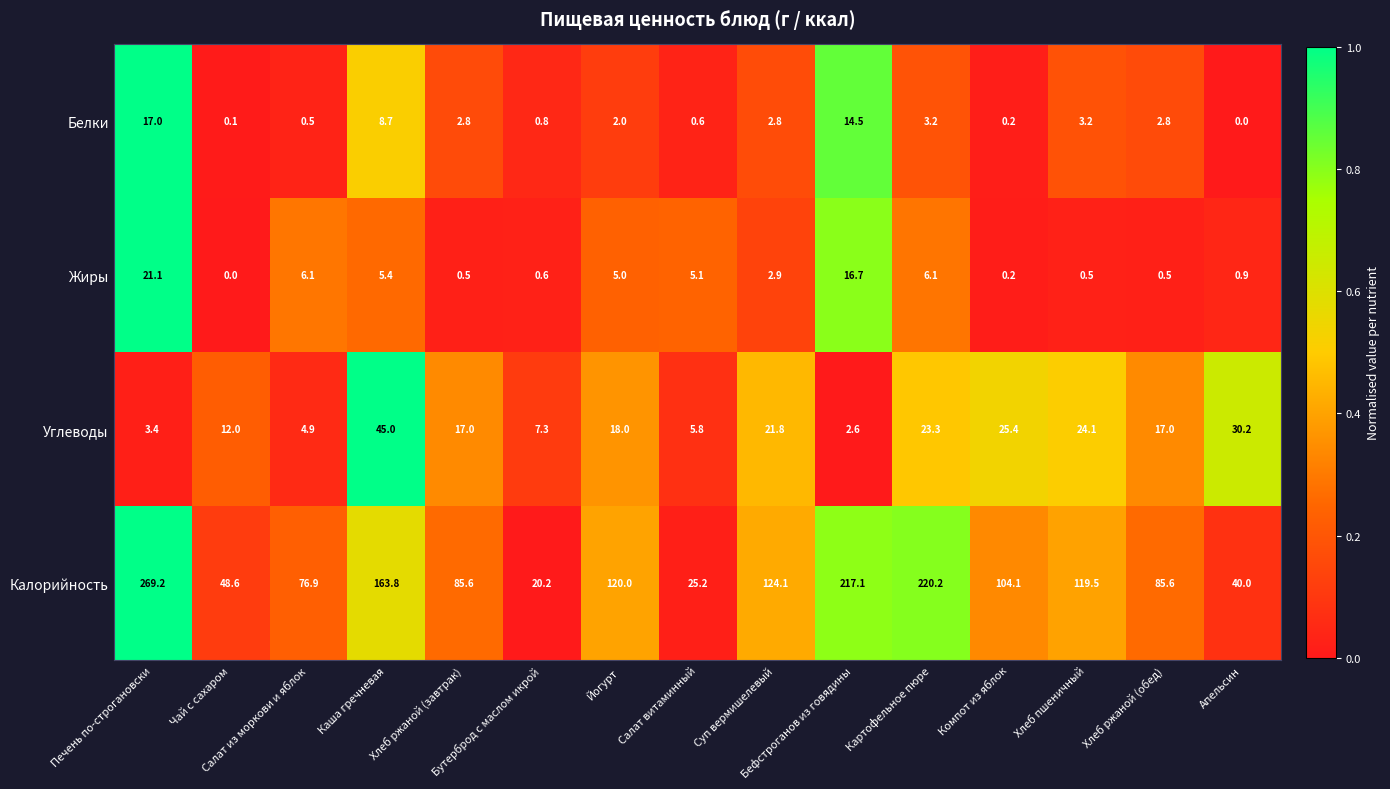

At how many categories does at least one series exceed 184?

3